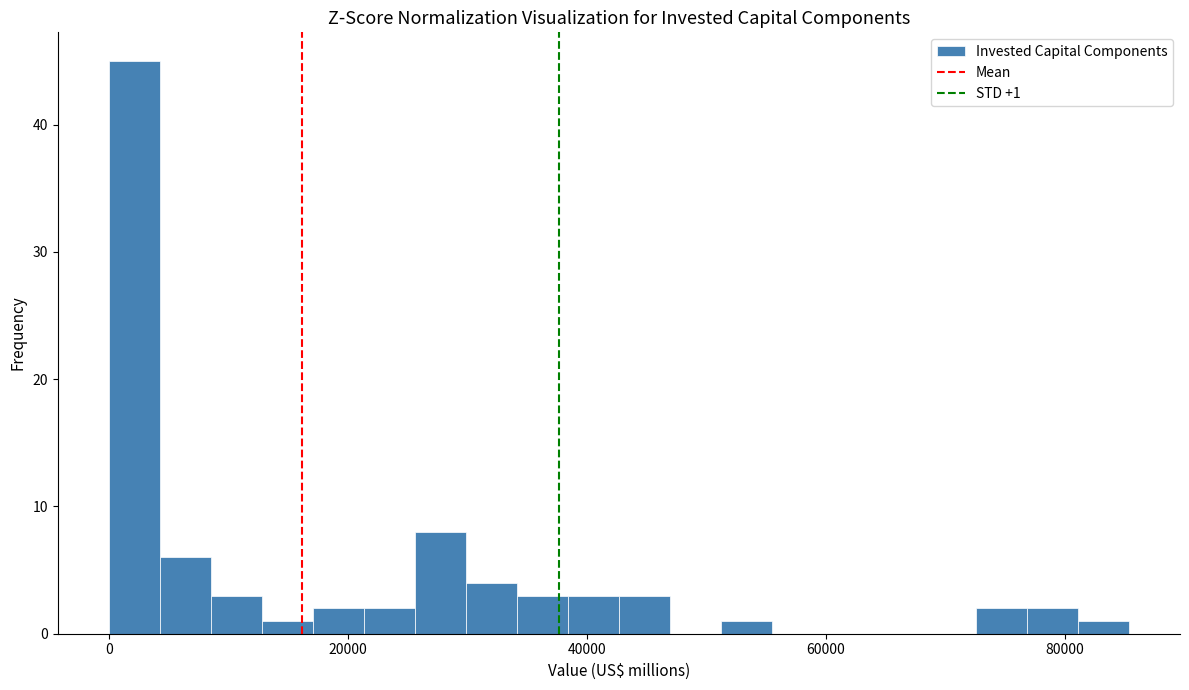

Read against the x-axis, roughly where is the centre of the tallest bar?

2000